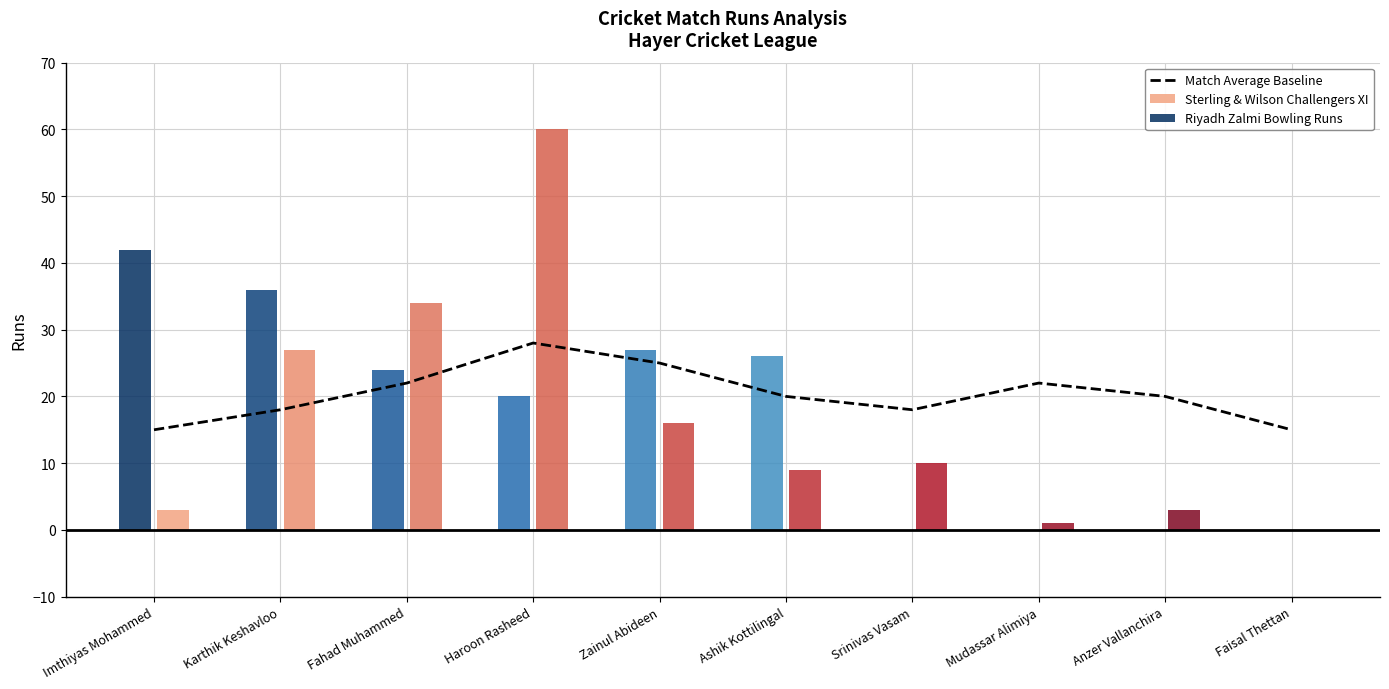

Are the bars horizontal?

No